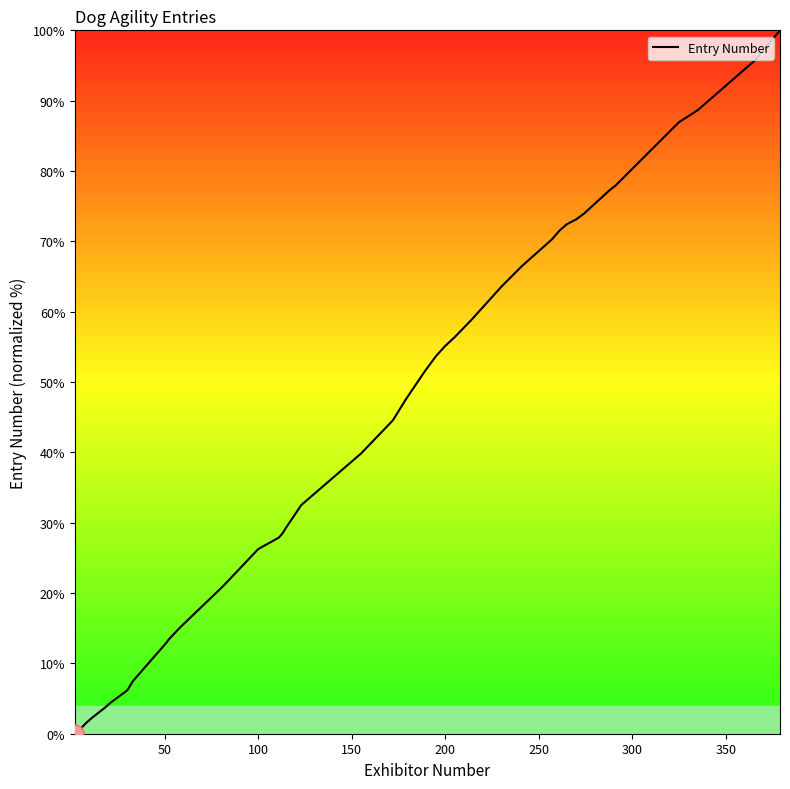

What is the difference between the maximum and minimum values?

99.9